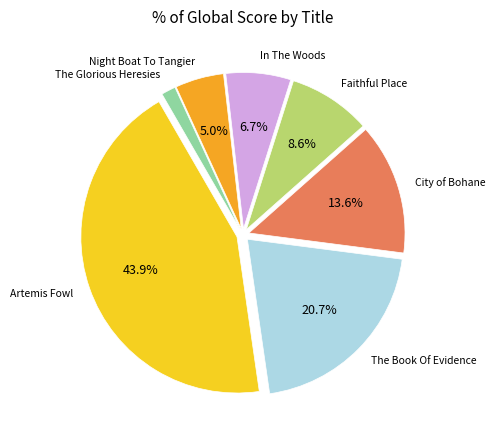

What is the smallest slice in the pie chart?

The Glorious Heresies